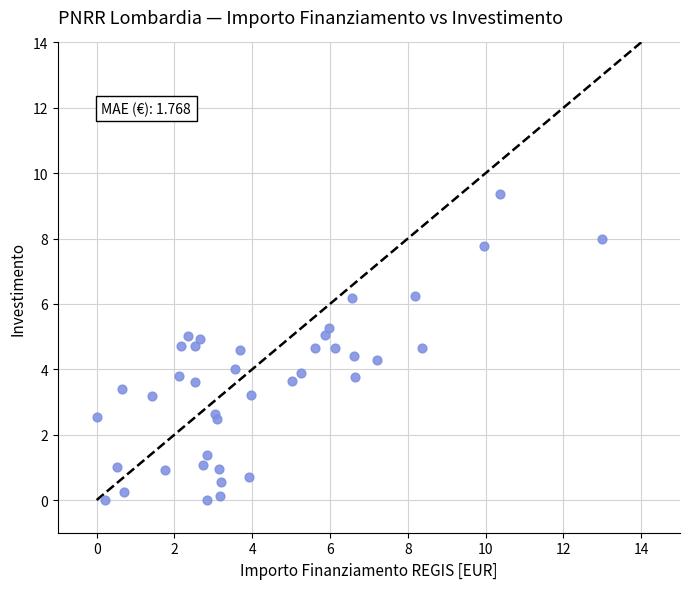

What is the range of X values (max minus min)?

13.0